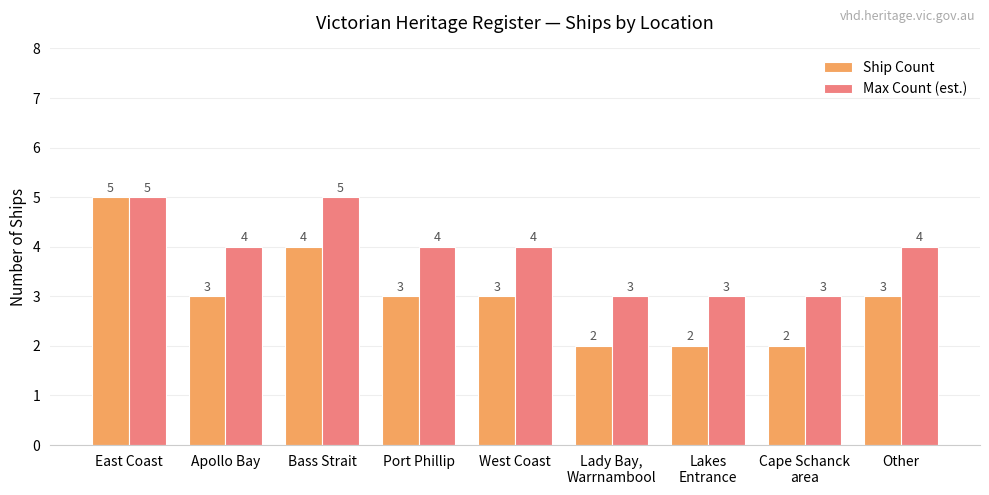

Which series has the widest spread of values?

Ship Count